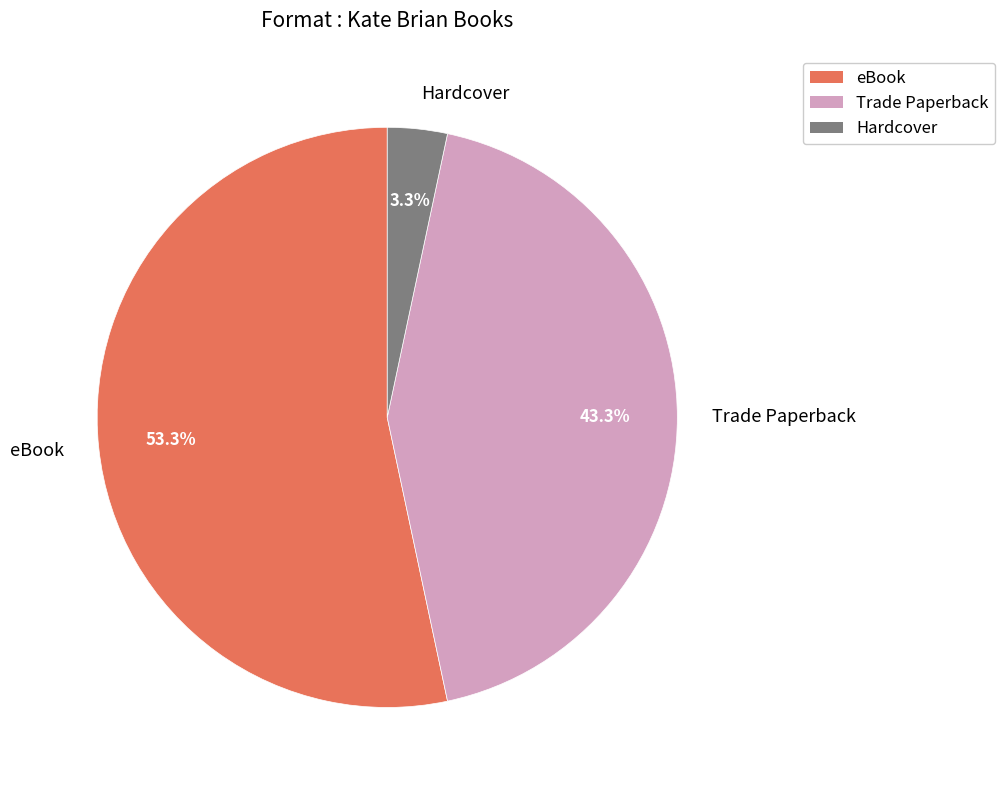

What is the ratio of the value at Trade Paperback to the value at eBook?

0.8